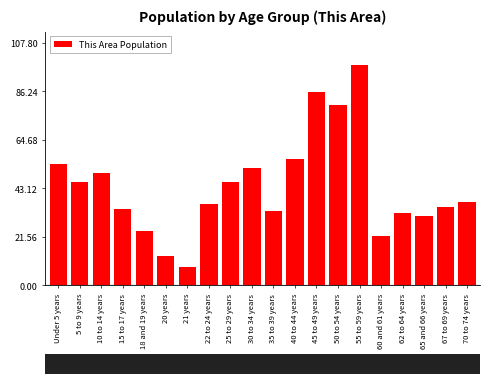

Reading left to right, what are all the values shown in this chart?

Under 5 years=54	5 to 9 years=46	10 to 14 years=50	15 to 17 years=34	18 and 19 years=24	20 years=13	21 years=8	22 to 24 years=36	25 to 29 years=46	30 to 34 years=52	35 to 39 years=33	40 to 44 years=56	45 to 49 years=86	50 to 54 years=80	55 to 59 years=98	60 and 61 years=22	62 to 64 years=32	65 and 66 years=31	67 to 69 years=35	70 to 74 years=37